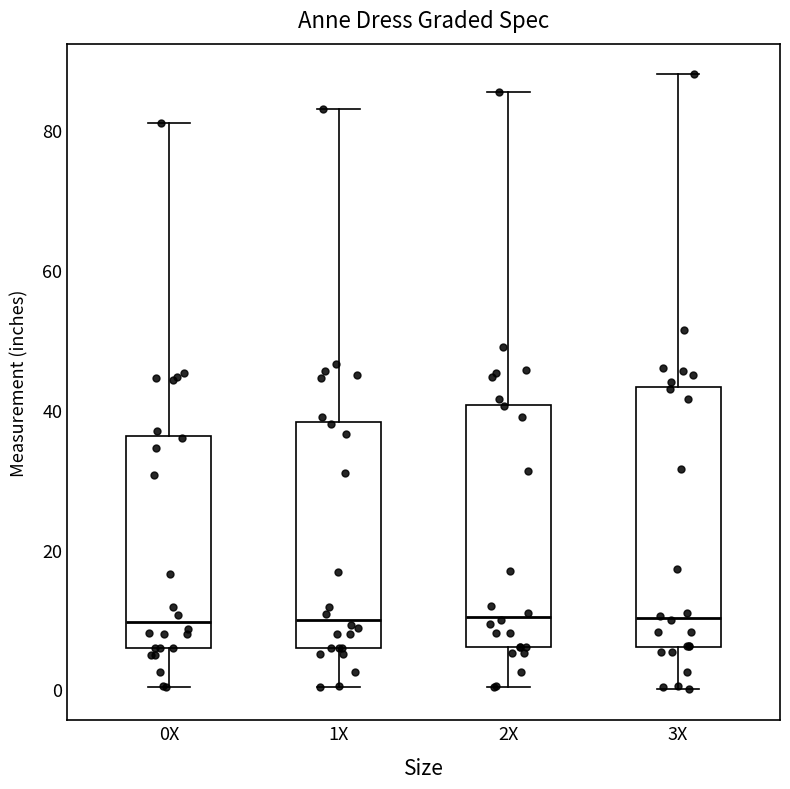

Reading left to right, transcribe this box plot: for each box, give where its median line is, the range the box spans, and where its two whiskers end, as read against the y-axis. The values are not printed on the chart, so give them approximately, as read against the axis.

0X: median 10, box 6 to 36, whiskers 0 to 82
1X: median 10, box 6 to 38, whiskers 0 to 84
2X: median 10, box 6 to 40, whiskers 0 to 86
3X: median 10, box 6 to 44, whiskers 0 to 88